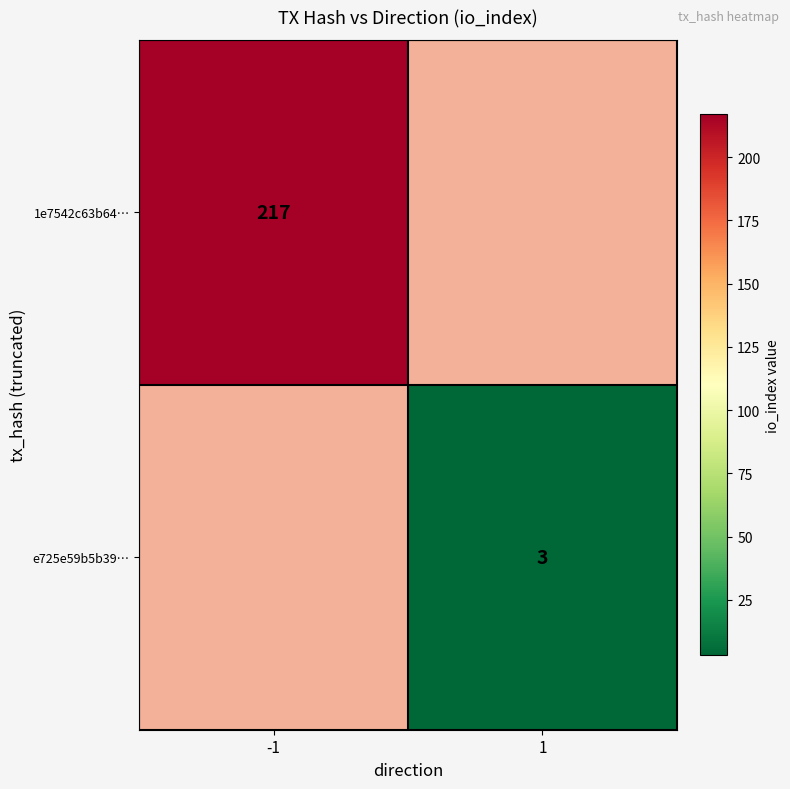

The value of e725e59b5b39… at 1 is 3. True or false?

True